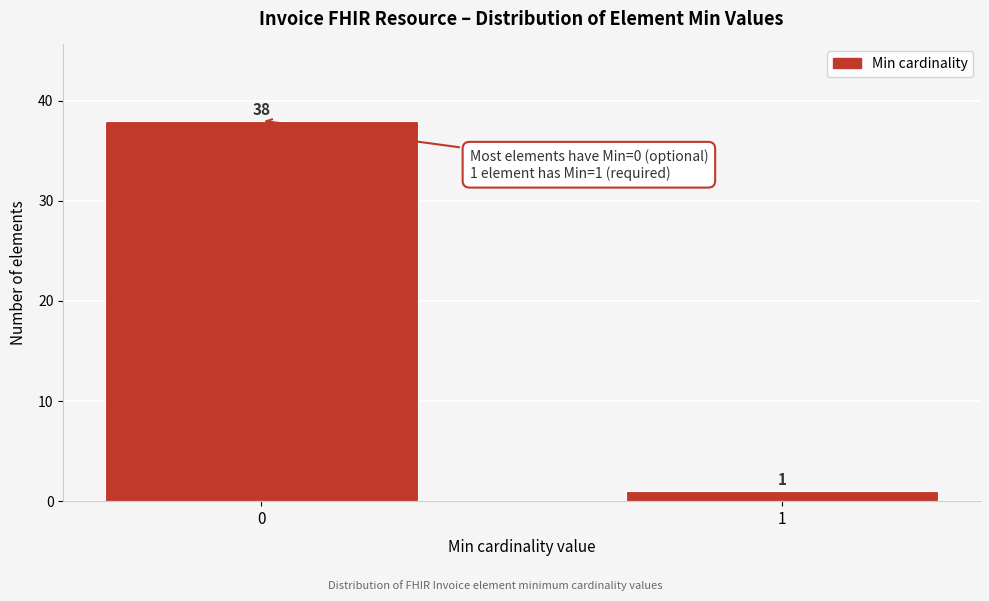

Reading right to left, what are all the values shown in this chart?

1	38